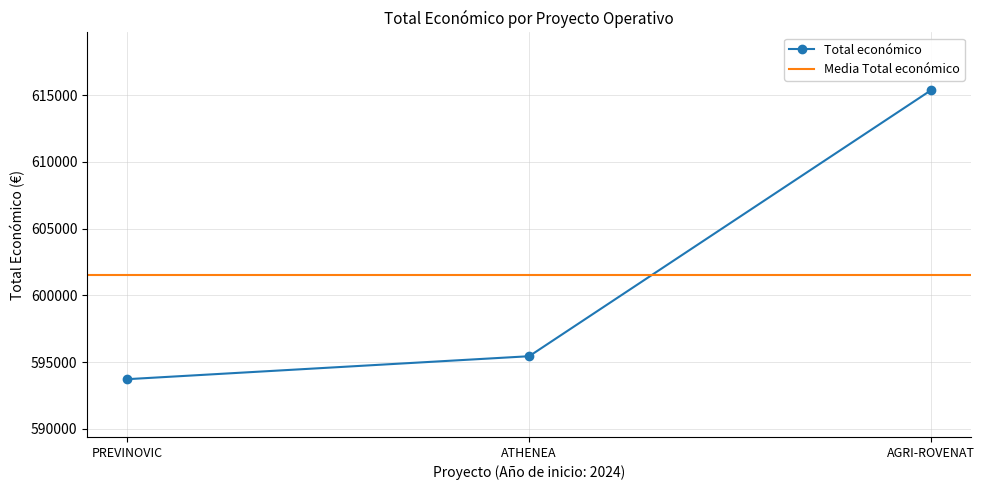

Rank the categories by value from lowest to highest.

PREVINOVIC, ATHENEA, AGRI-ROVENAT